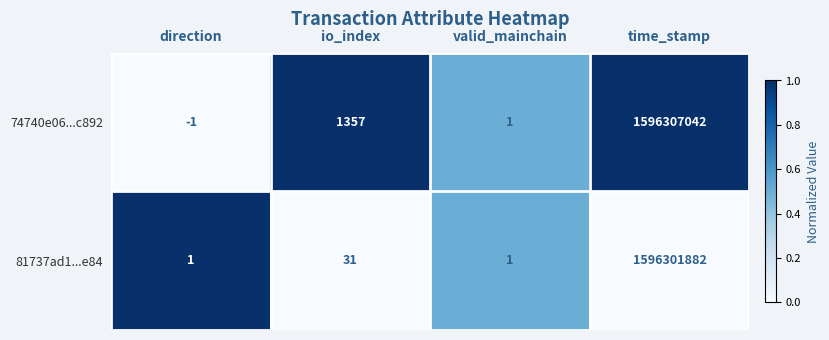

At io_index, list the series in order from largest to smallest.

74740e06...c892, 81737ad1...e84